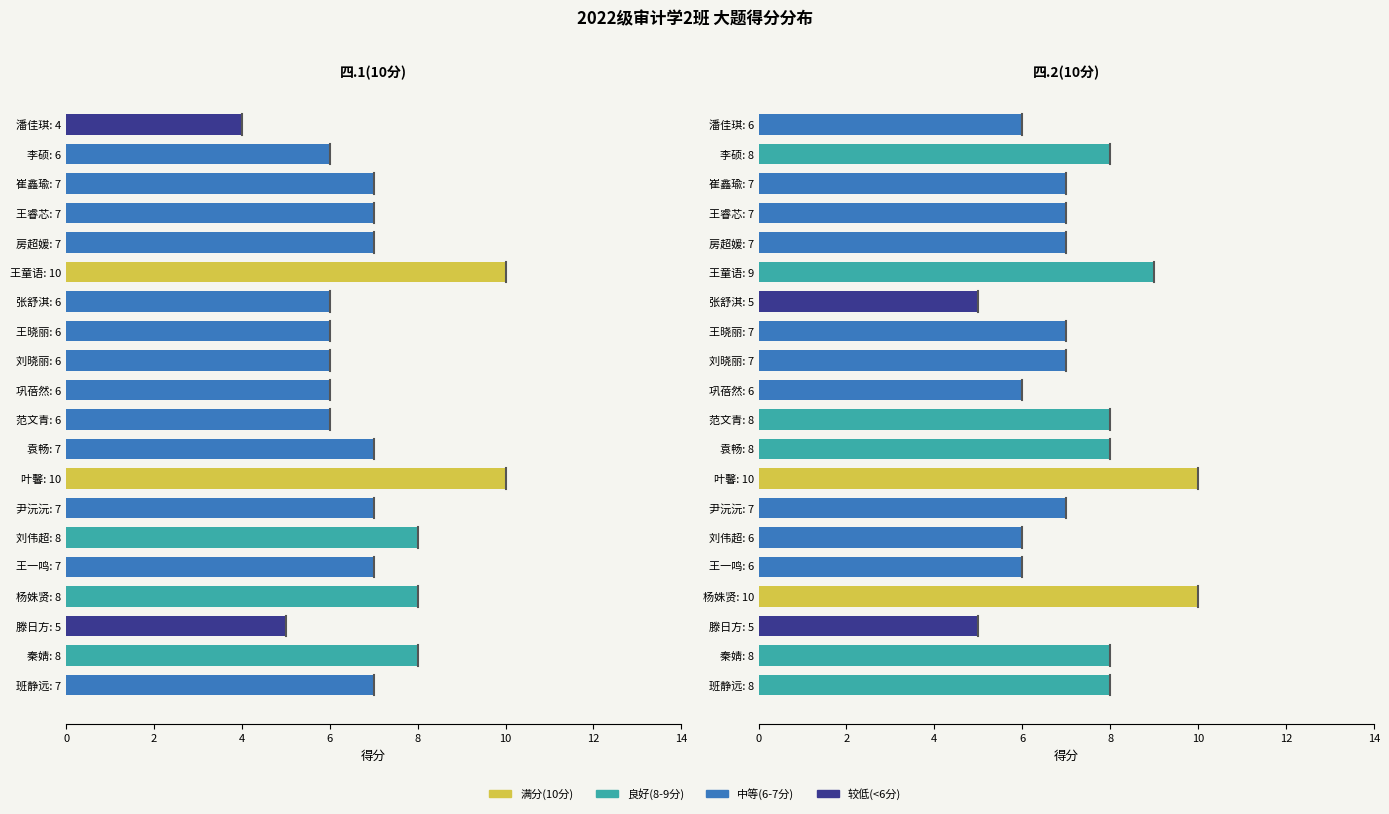

What is the average value of the 四.2(10分) series?

7